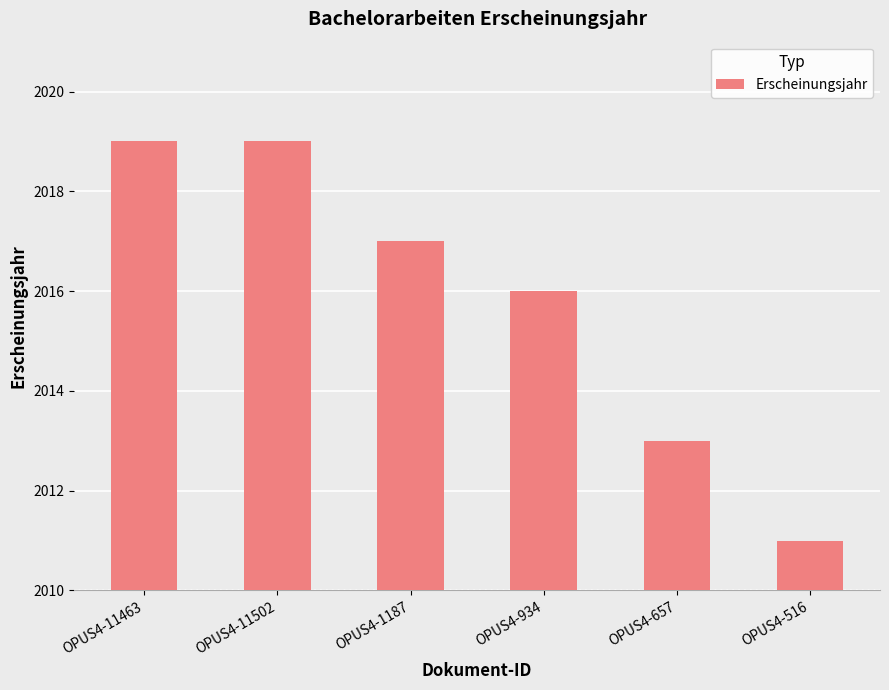

What is the difference between the second highest and second lowest values?

6